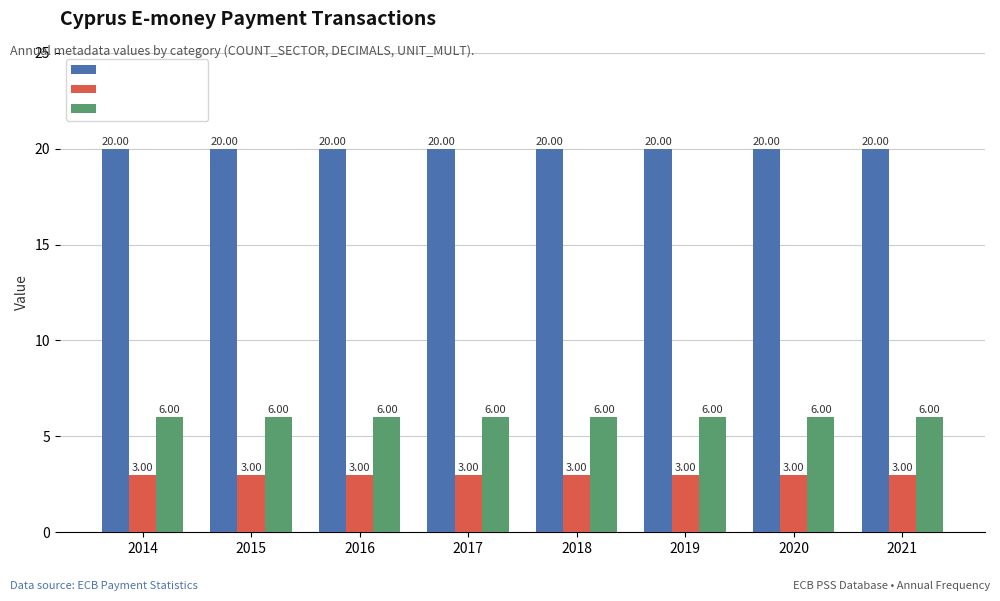

What is the value of the UNIT_MULT bar at the 4th from the left?

6